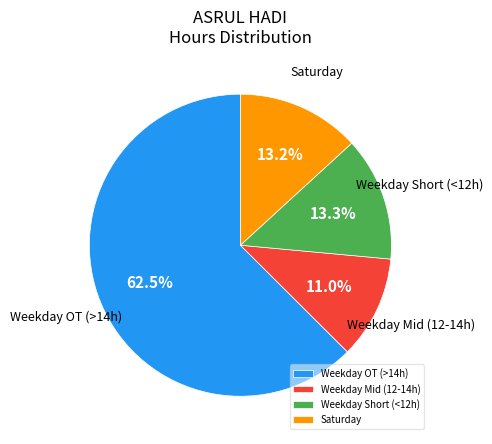

How many slices are in this pie chart?

4